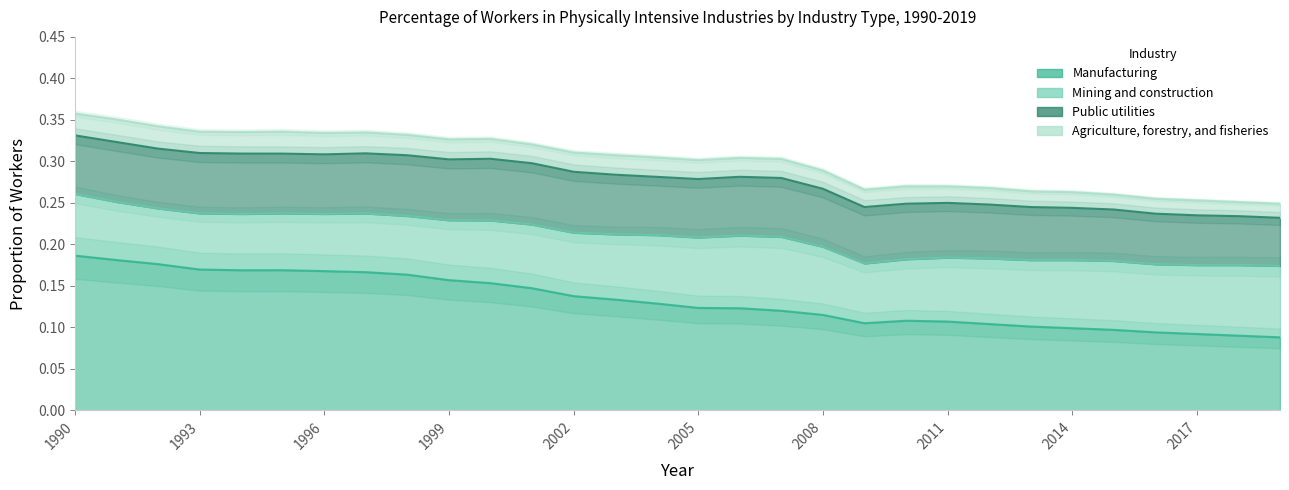

True or false: Agriculture, forestry, and fisheries and Manufacturing cross at least once.

False